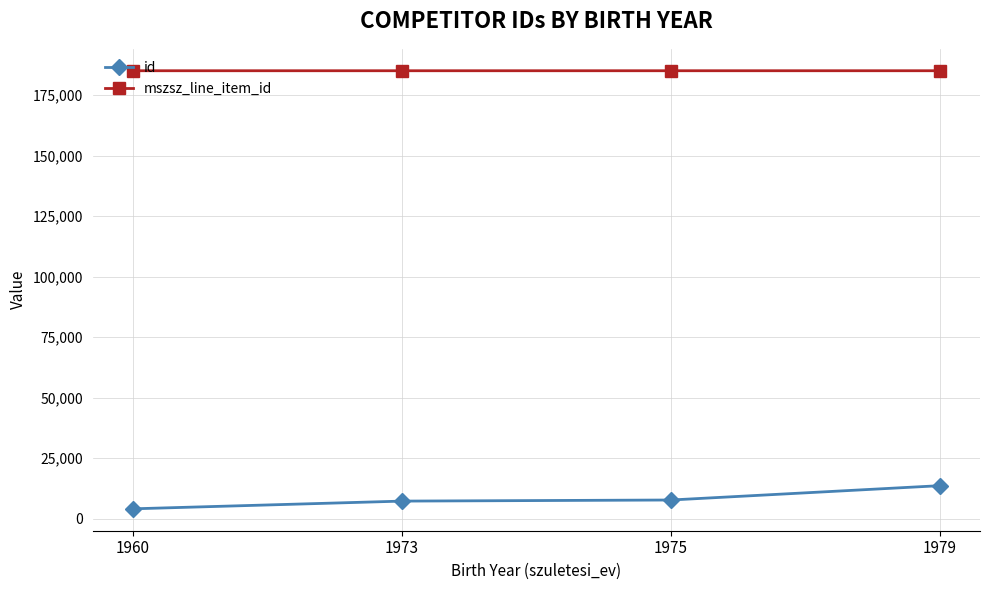

How many values in the mszsz_line_item_id series exceed 185043?

1